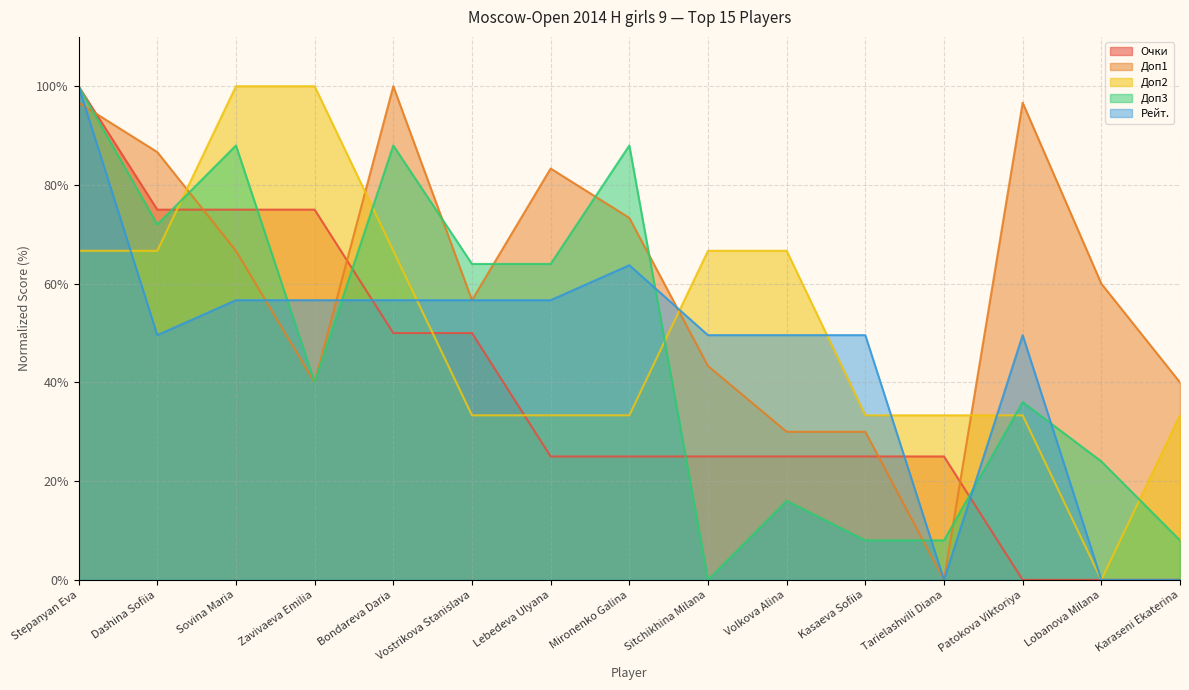

Rank the categories by Рейт. value from highest to lowest.

Stepanyan Eva, Mironenko Galina, Sovina Maria, Zavivaeva Emilia, Bondareva Daria, Vostrikova Stanislava, Lebedeva Ulyana, Dashina Sofiia, Sitchikhina Milana, Volkova Alina, Kasaeva Sofiia, Patokova Viktoriya, Tarielashvili Diana, Lobanova Milana, Karaseni Ekaterina